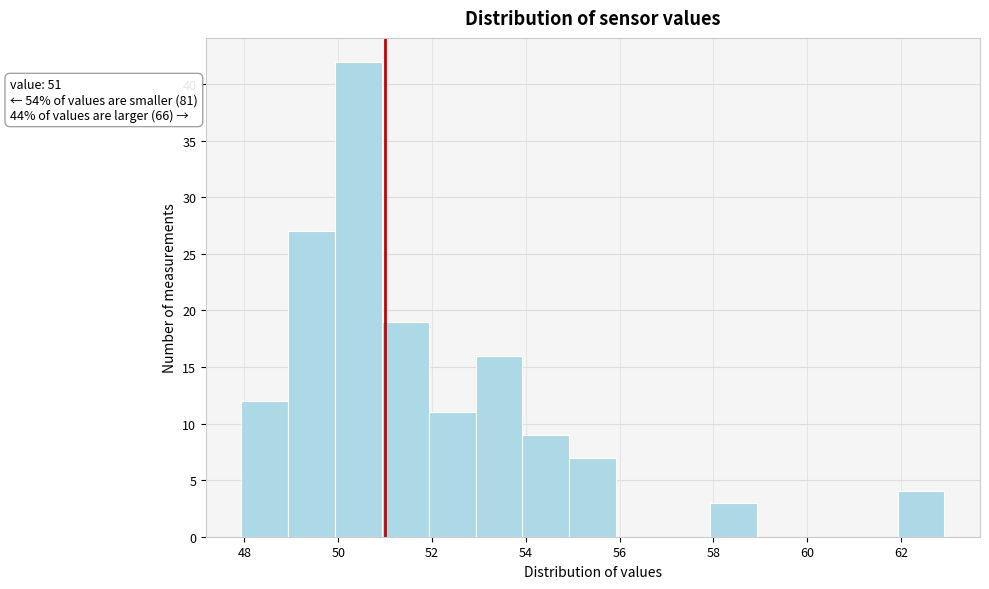

Over which range of the x-axis is the bar tallest?

50 to 51